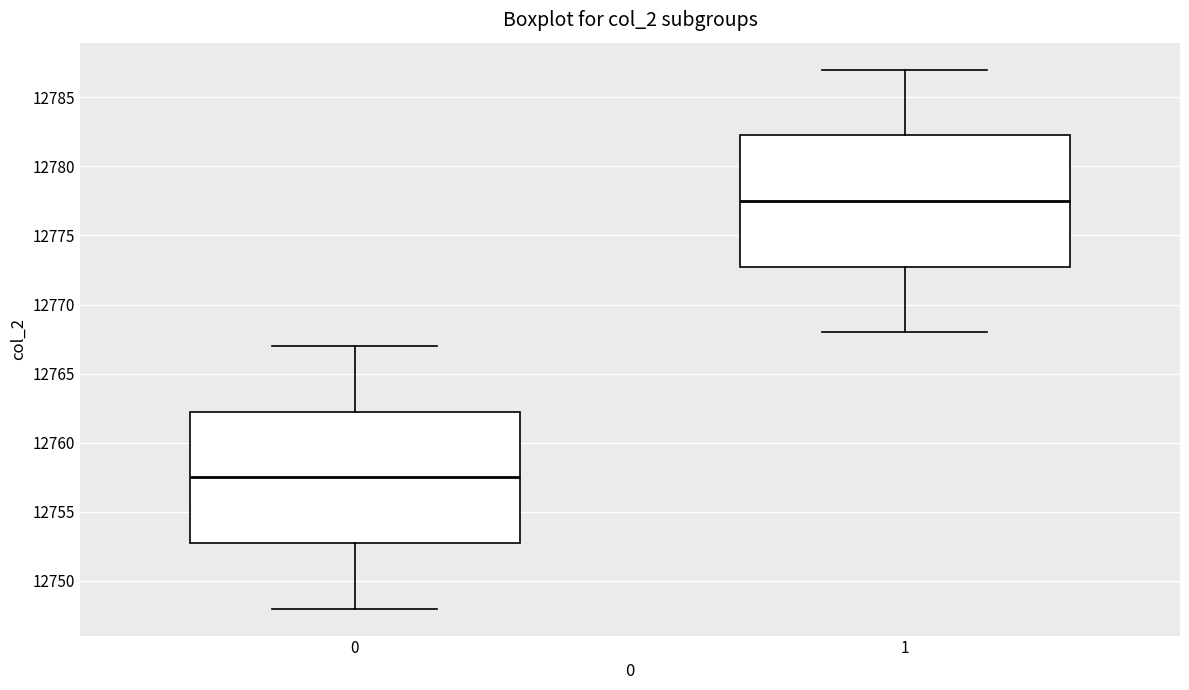

Reading left to right, read every box against the y-axis: the position of its median line, the range the box covers, and the ends of its whiskers. The values are not printed on the chart, so give them approximately, as read against the axis.

0: median 12757.5, box 12753.0 to 12762.5, whiskers 12748.0 to 12767.0
1: median 12777.5, box 12773.0 to 12782.5, whiskers 12768.0 to 12787.0